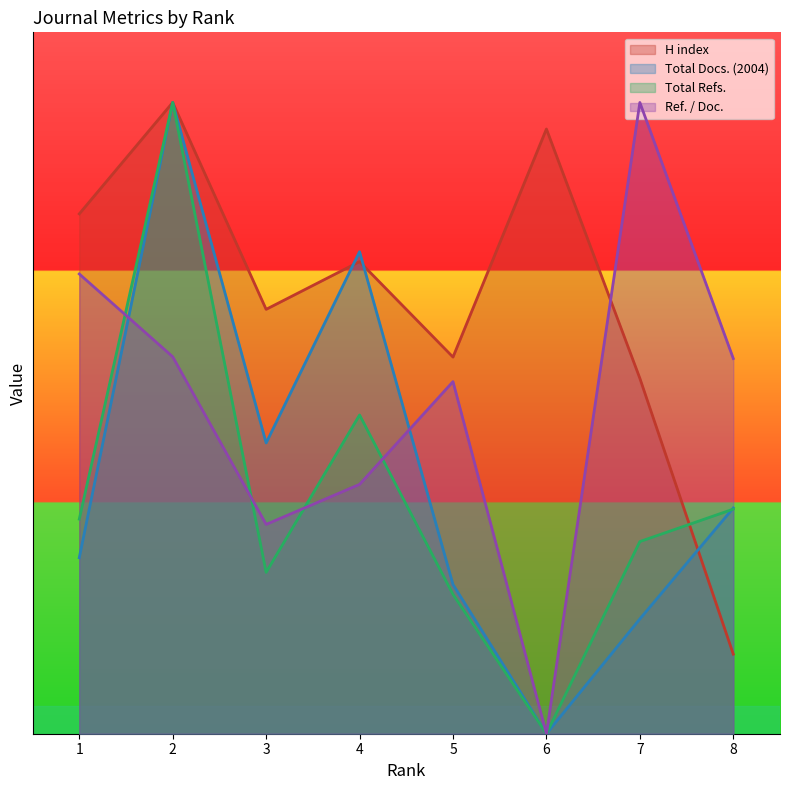

Does the chart have visible grid lines?

No